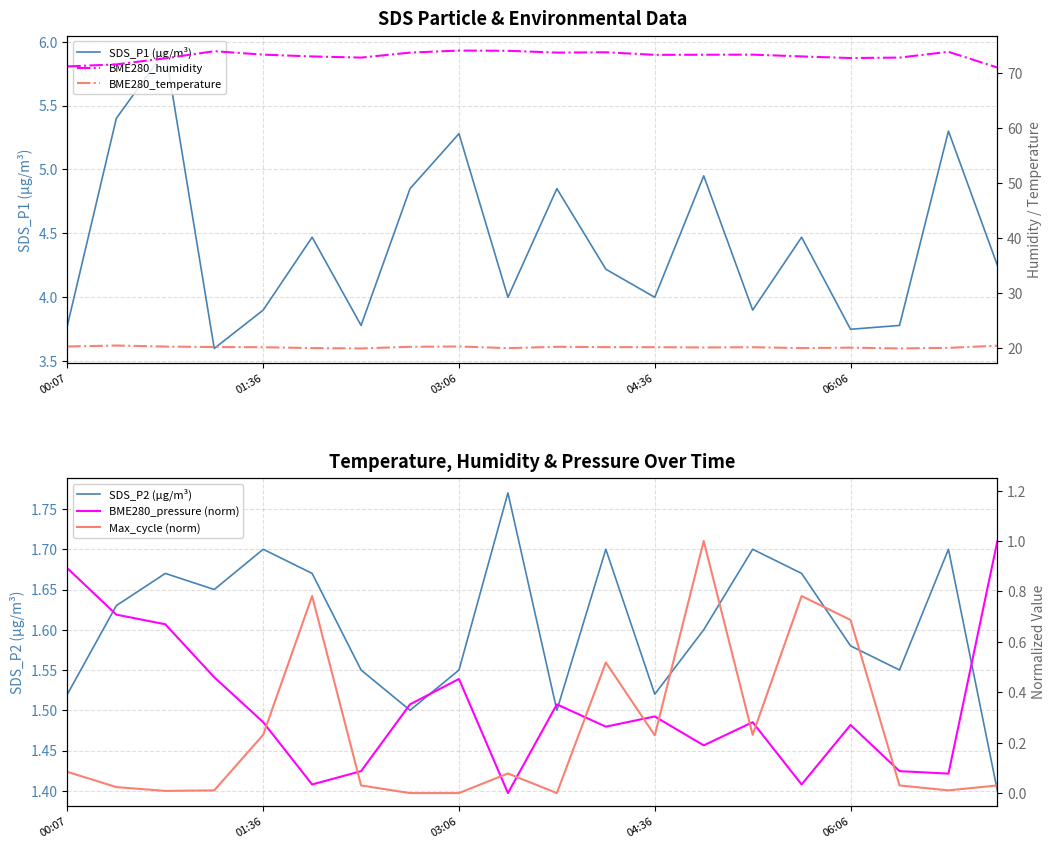

How many values in the BME280_temperature series are below 20?

6